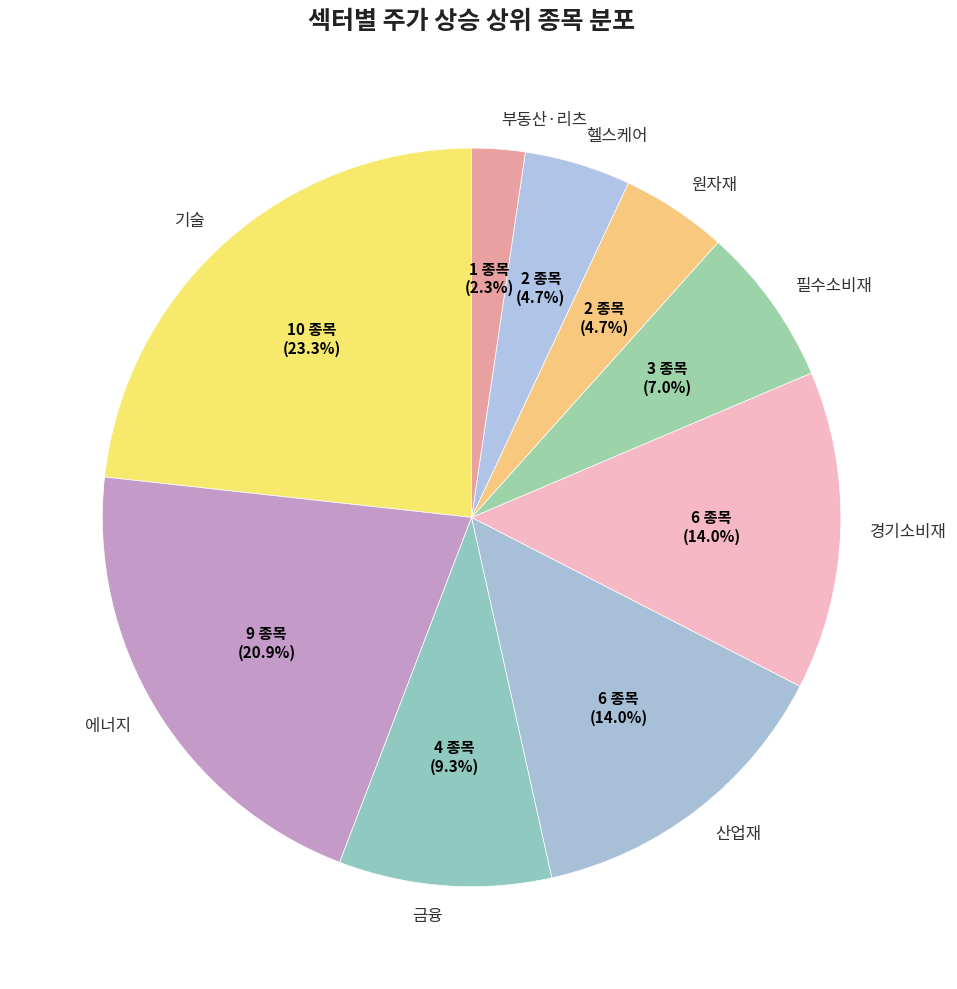

To the nearest percent, what is the difference between the 금융 and 헬스케어 slice percentages?

5%